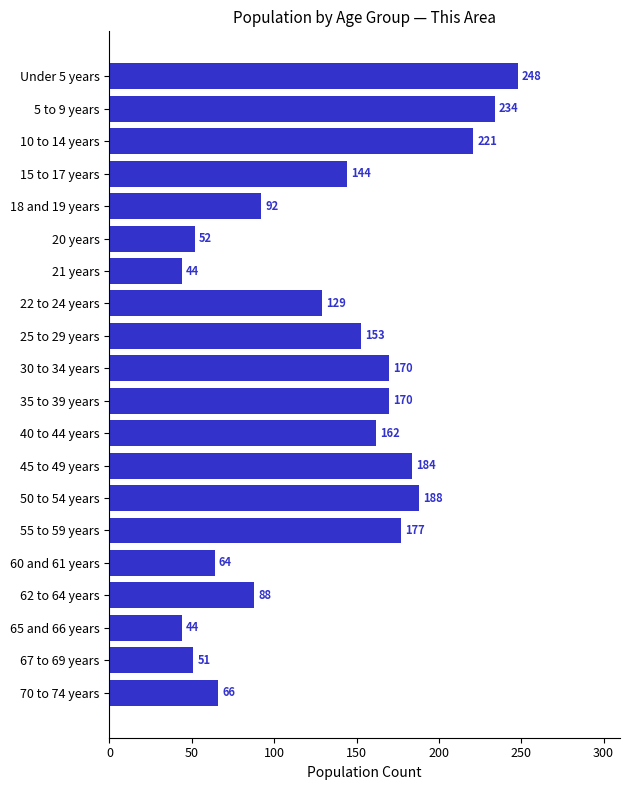

Reading top to bottom, what are all the values shown in this chart?

248	234	221	144	92	52	44	129	153	170	170	162	184	188	177	64	88	44	51	66